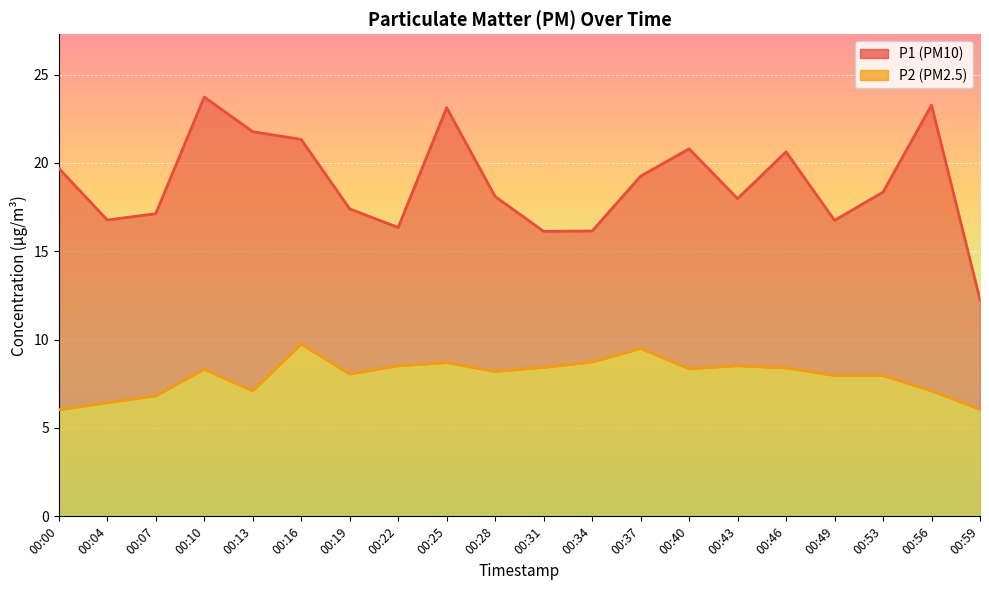

Is it true that P2 equals 8.4 at 00:46?

True